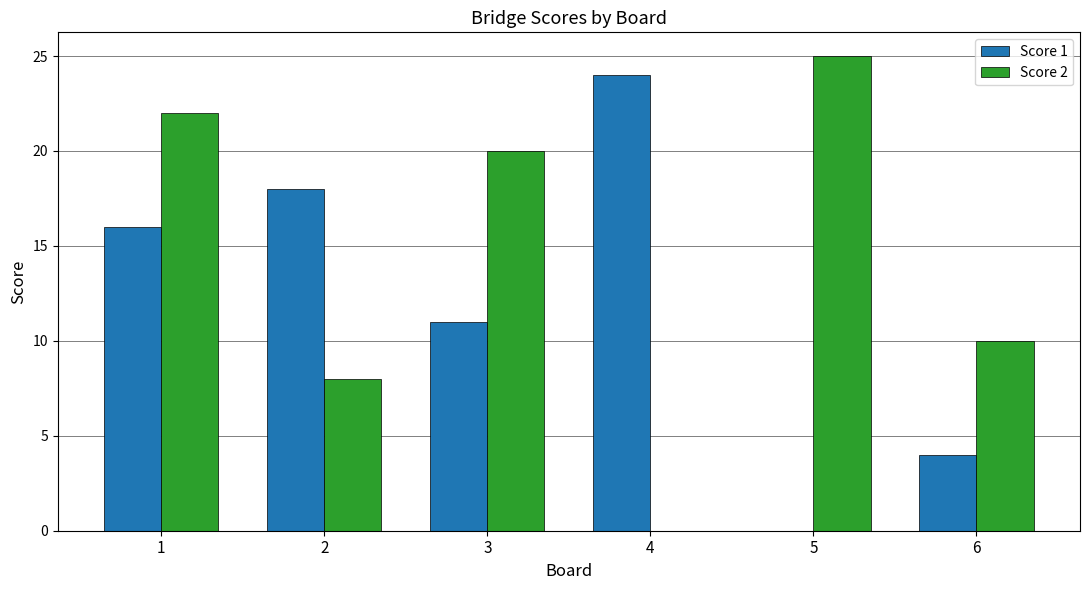

Reading left to right, list all the values displayed in this chart.

Score 1: 16	18	11	24	0	4
Score 2: 22	8	20	0	25	10